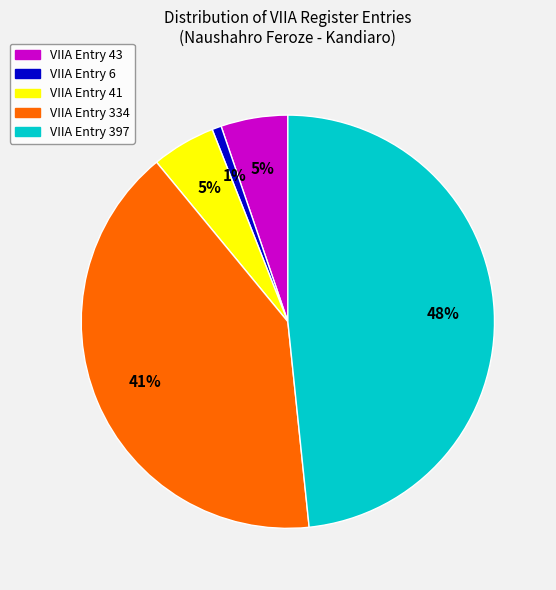

How many slices are in this pie chart?

5